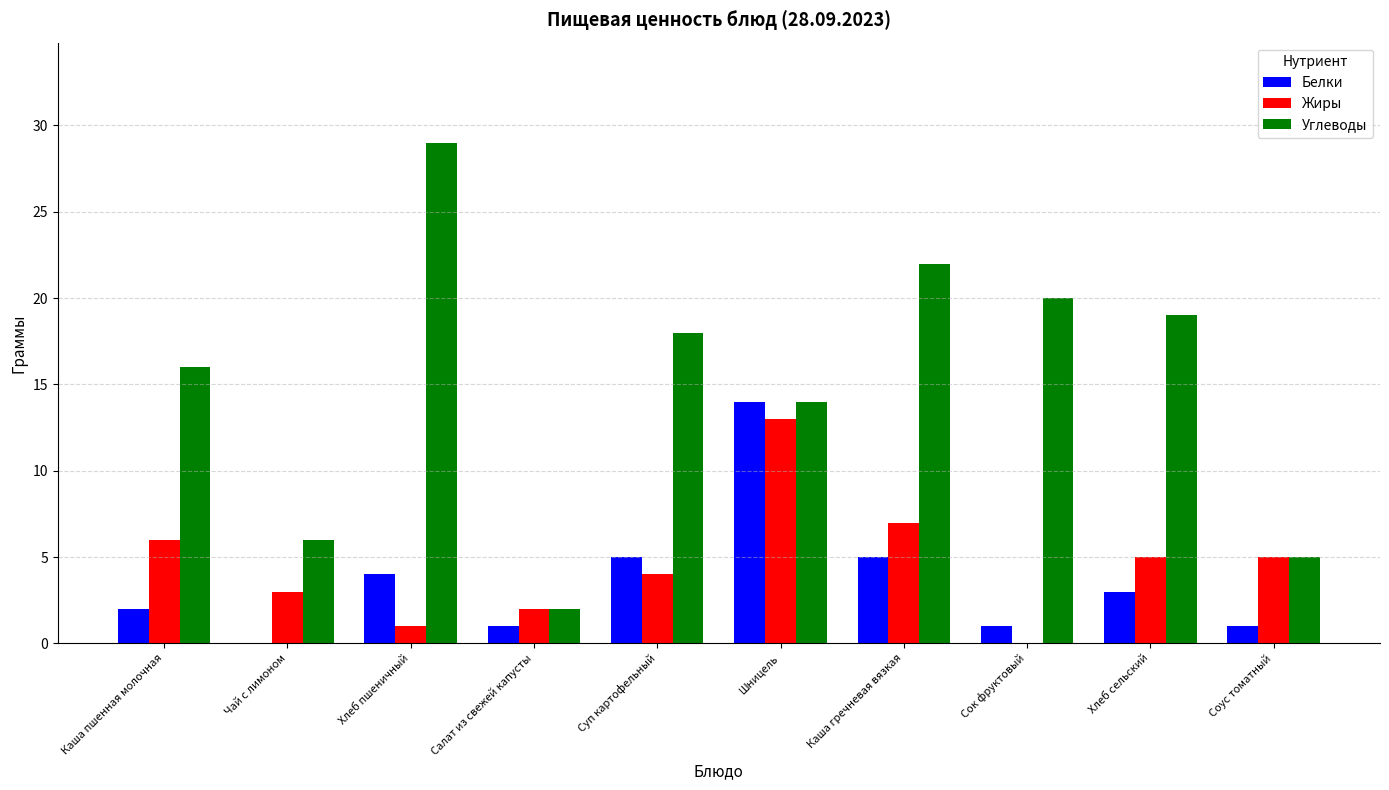

What is the sum of all Белки values?

36